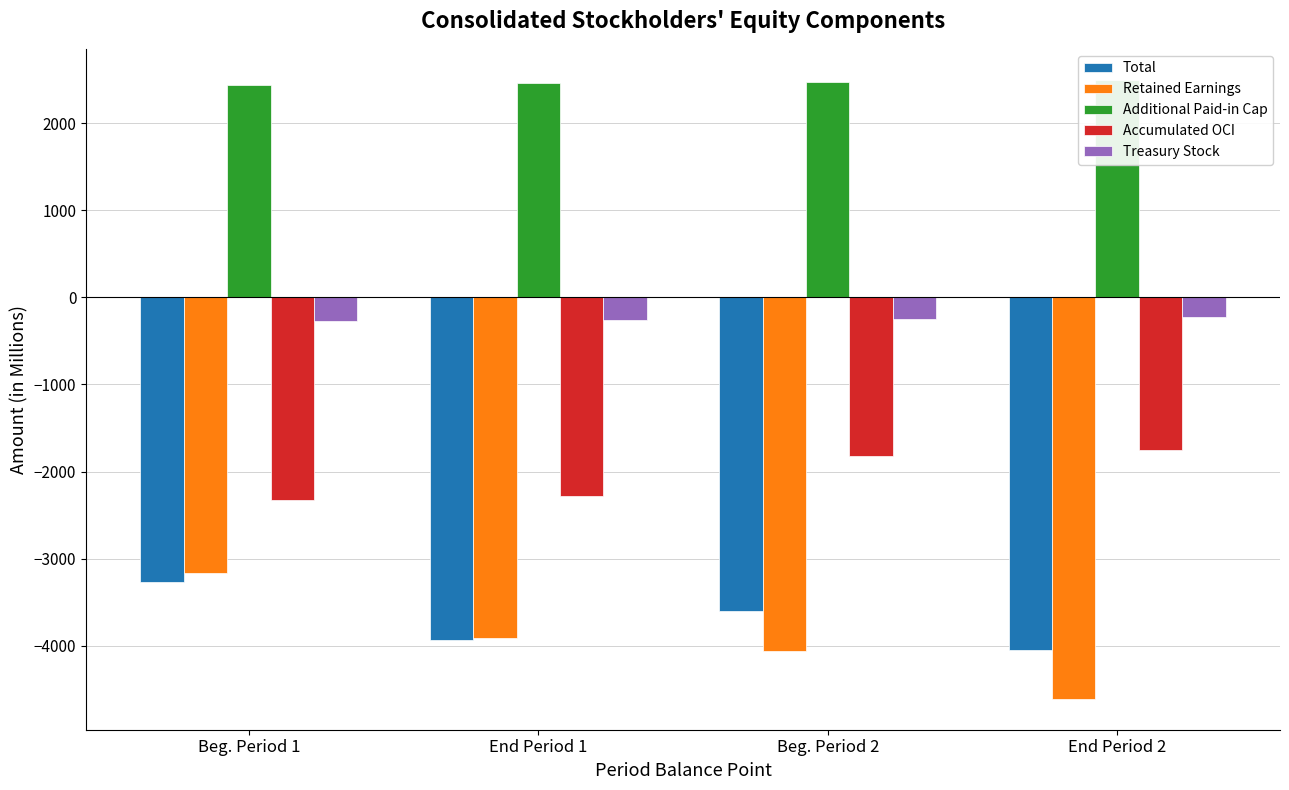

True or false: Total has a value of -3265 at Beg. Period 1.

True